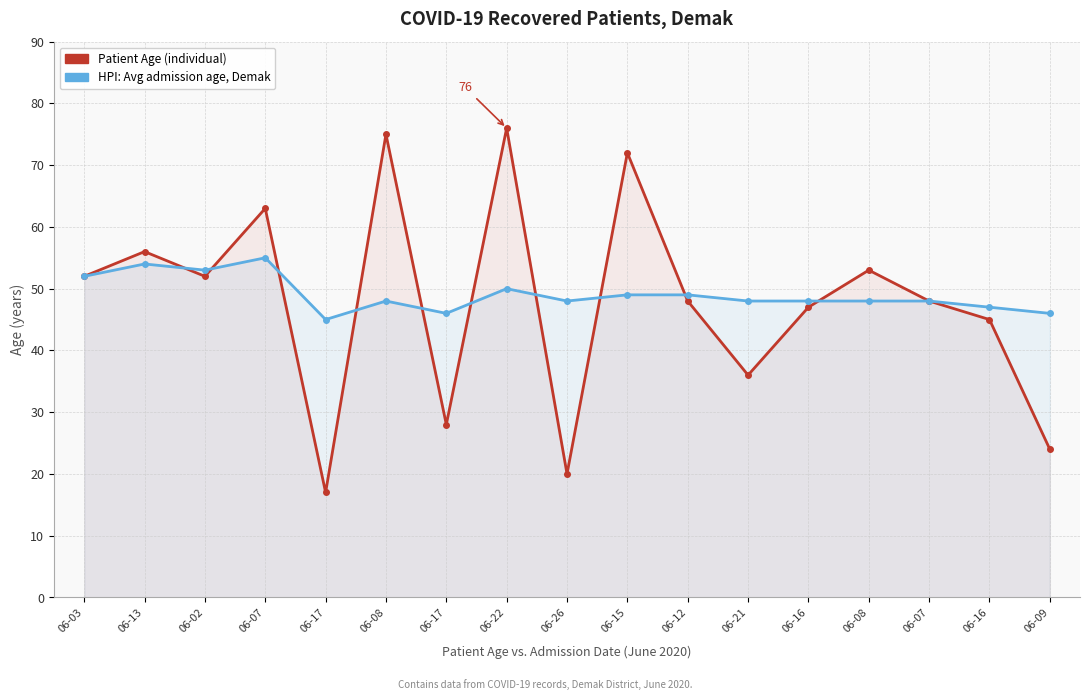

True or false: Patient Age (individual) has a value of 44 at 06-15.

False